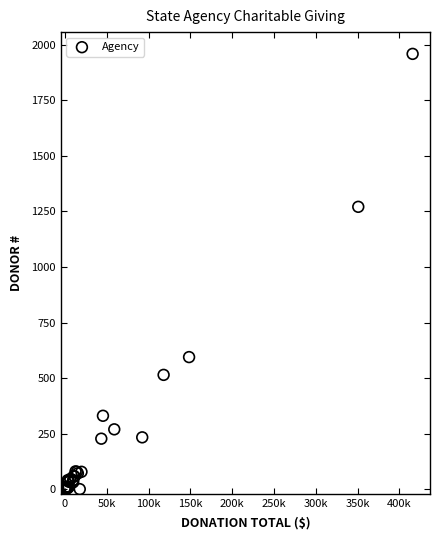

What Y value in the scatter plot is closest to 980?

1271